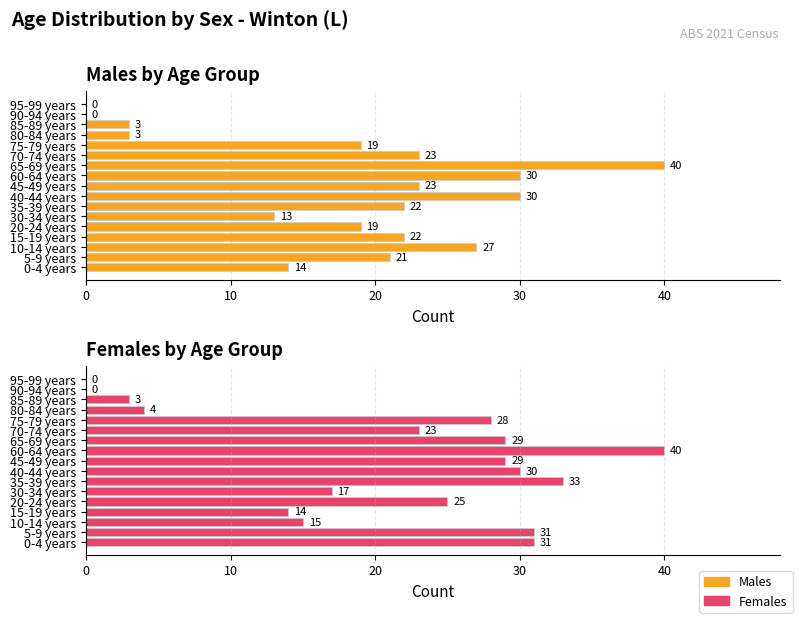

What is the maximum value for Females?

40